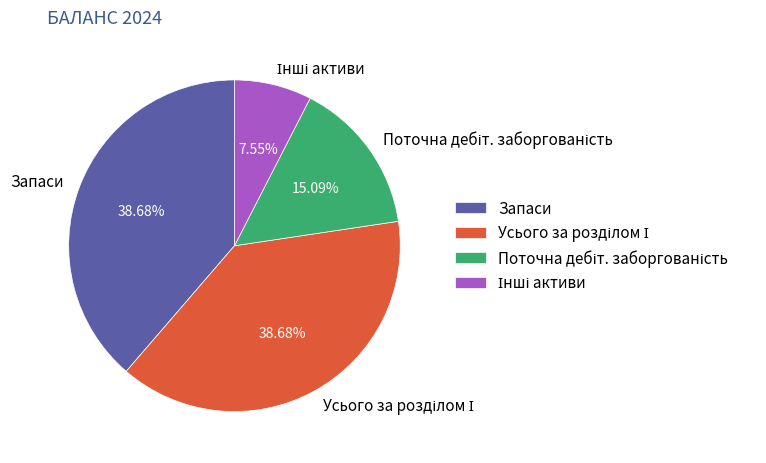

Does Запаси represent more than half of the total?

No